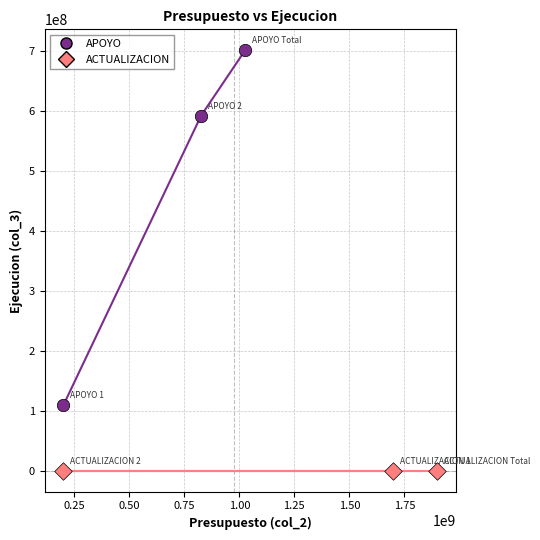

What are all the series names shown in the legend?

APOYO, ACTUALIZACION